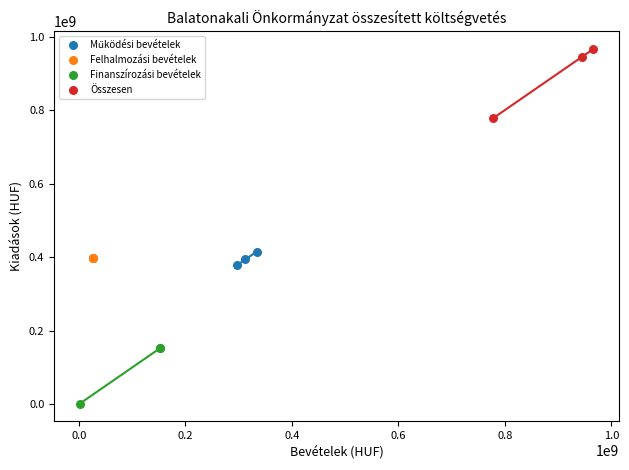

Which series reaches the maximum Y coordinate?

Összesen